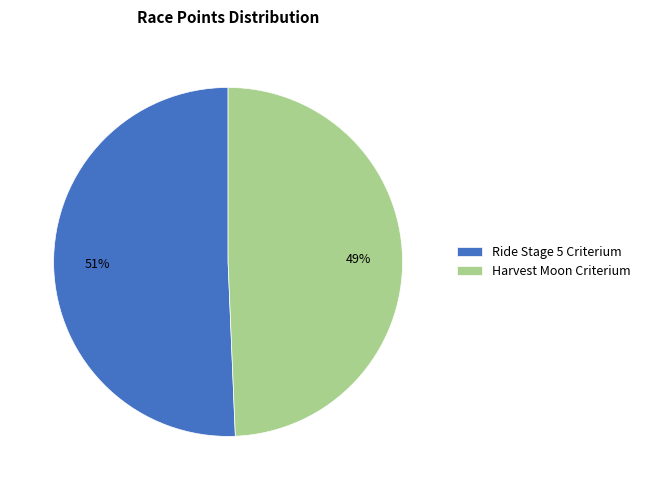

Rank the categories by value from lowest to highest.

Harvest Moon Criterium, Ride Stage 5 Criterium